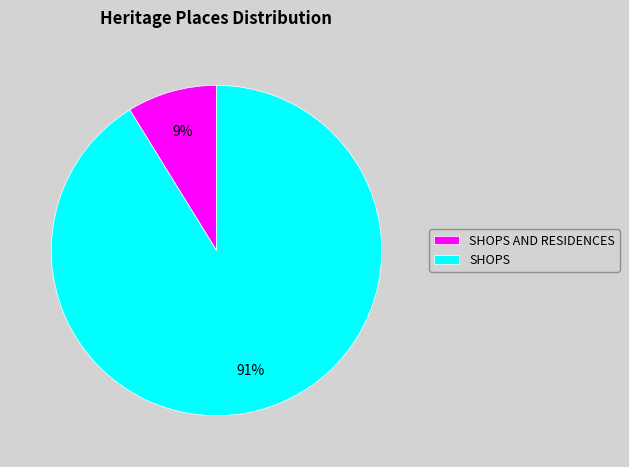

To the nearest percent, what is the combined percentage of SHOPS AND RESIDENCES and SHOPS?

100%